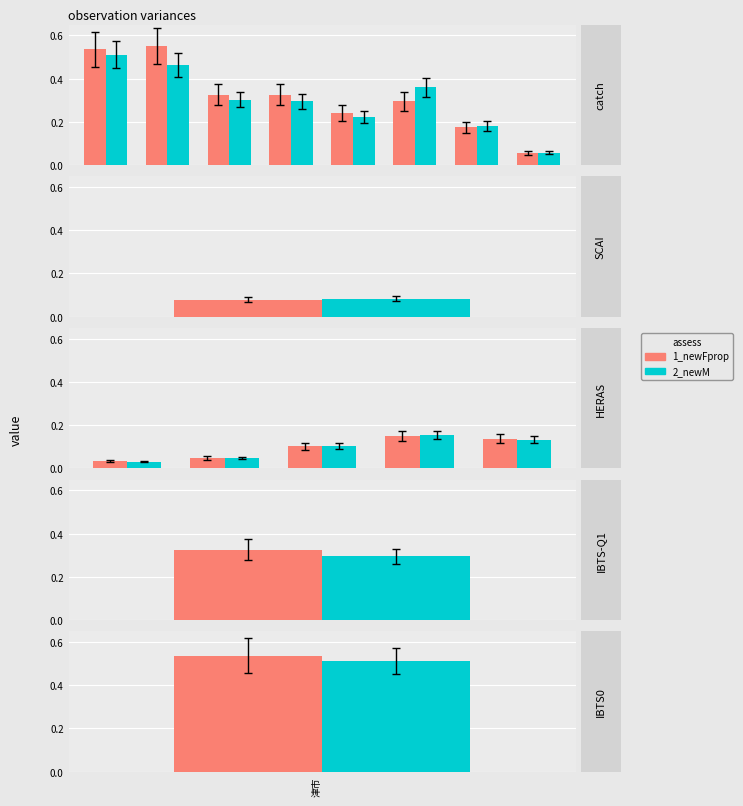

At 4, list the series in order from smallest to largest.

2_newM, 1_newFprop